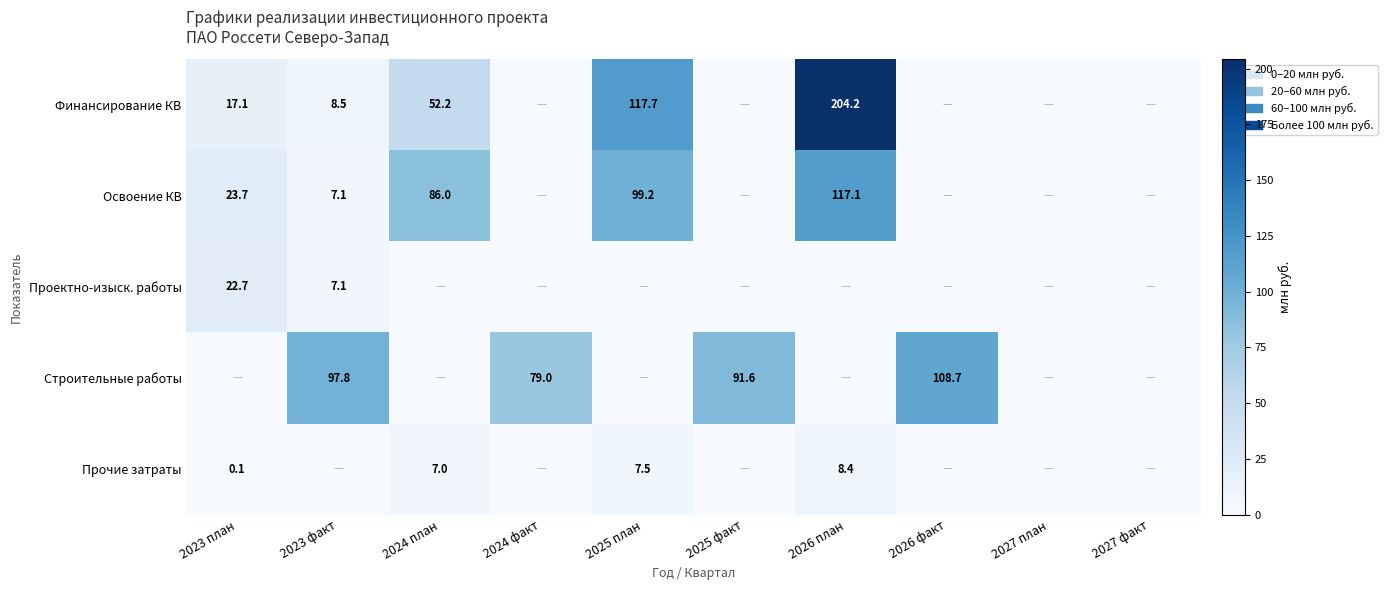

Between 2023 план and 2027 план, which series saw the biggest shift?

Освоение КВ